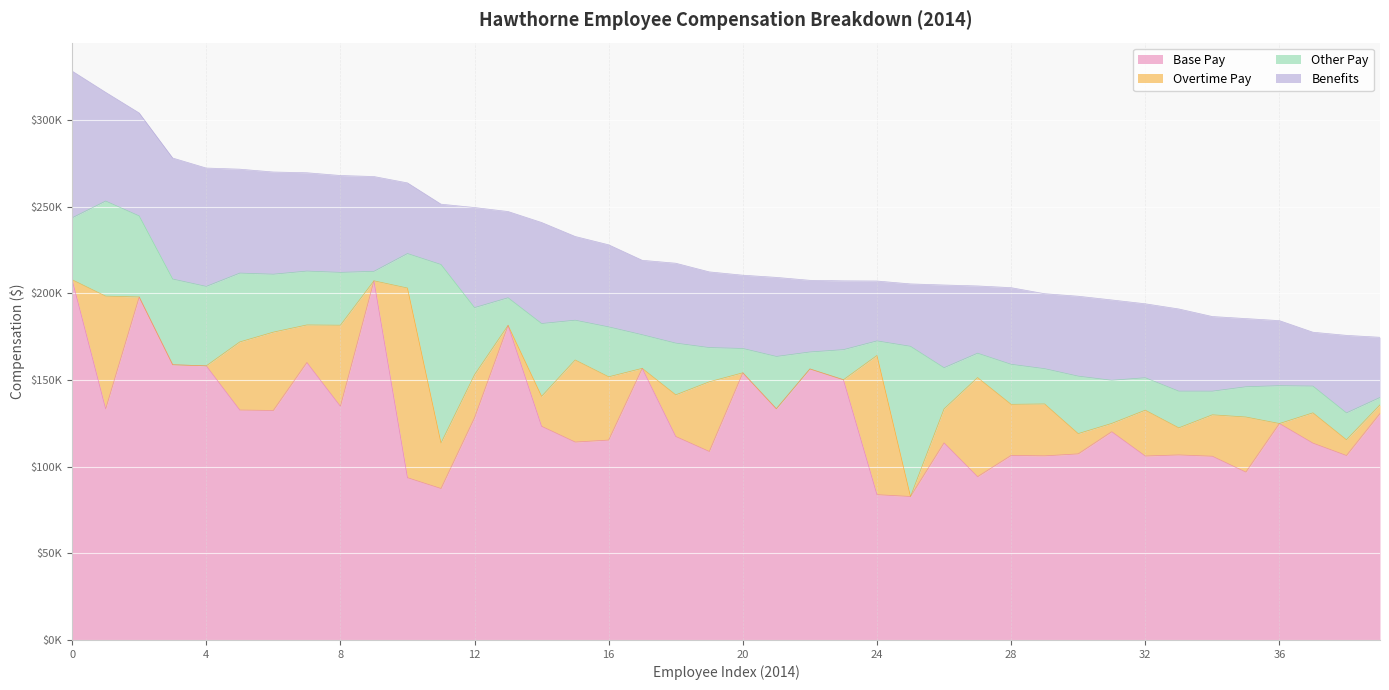

What is the label of the 13th point from the left?

12